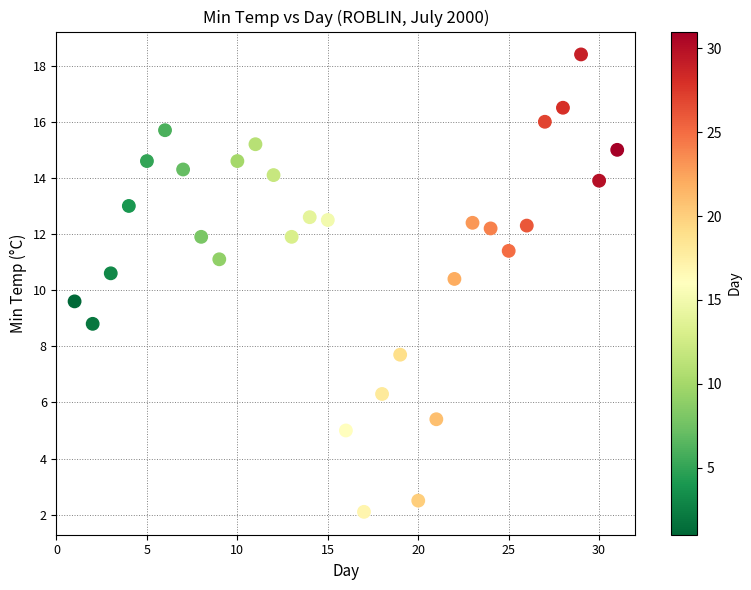

What is the range of Y values (max minus min)?

16.3